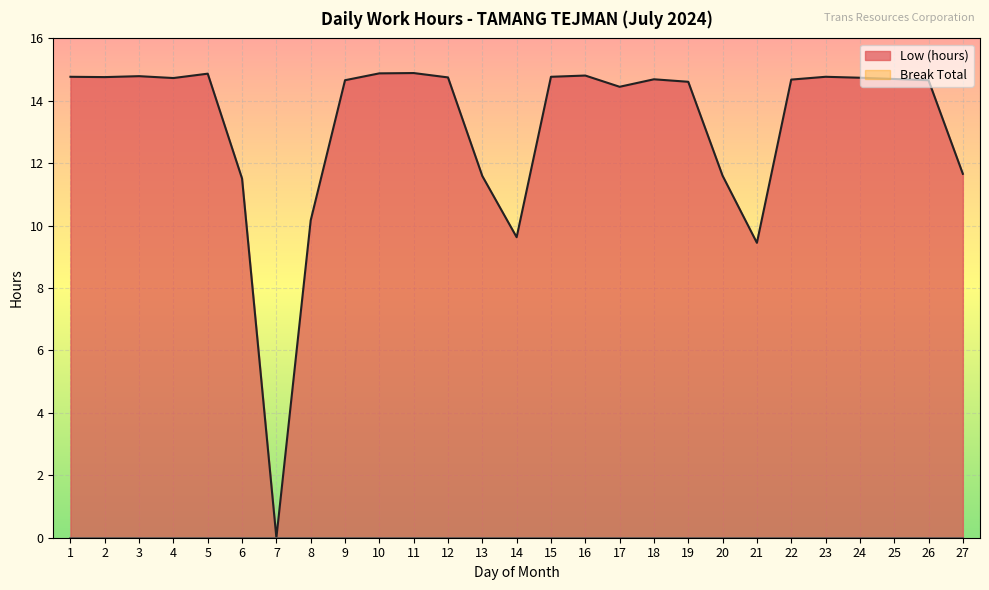

Rank the categories by value from lowest to highest.

7, 21, 14, 8, 6, 13, 20, 27, 17, 19, 9, 26, 22, 18, 25, 4, 24, 12, 2, 1, 15, 23, 3, 16, 5, 10, 11